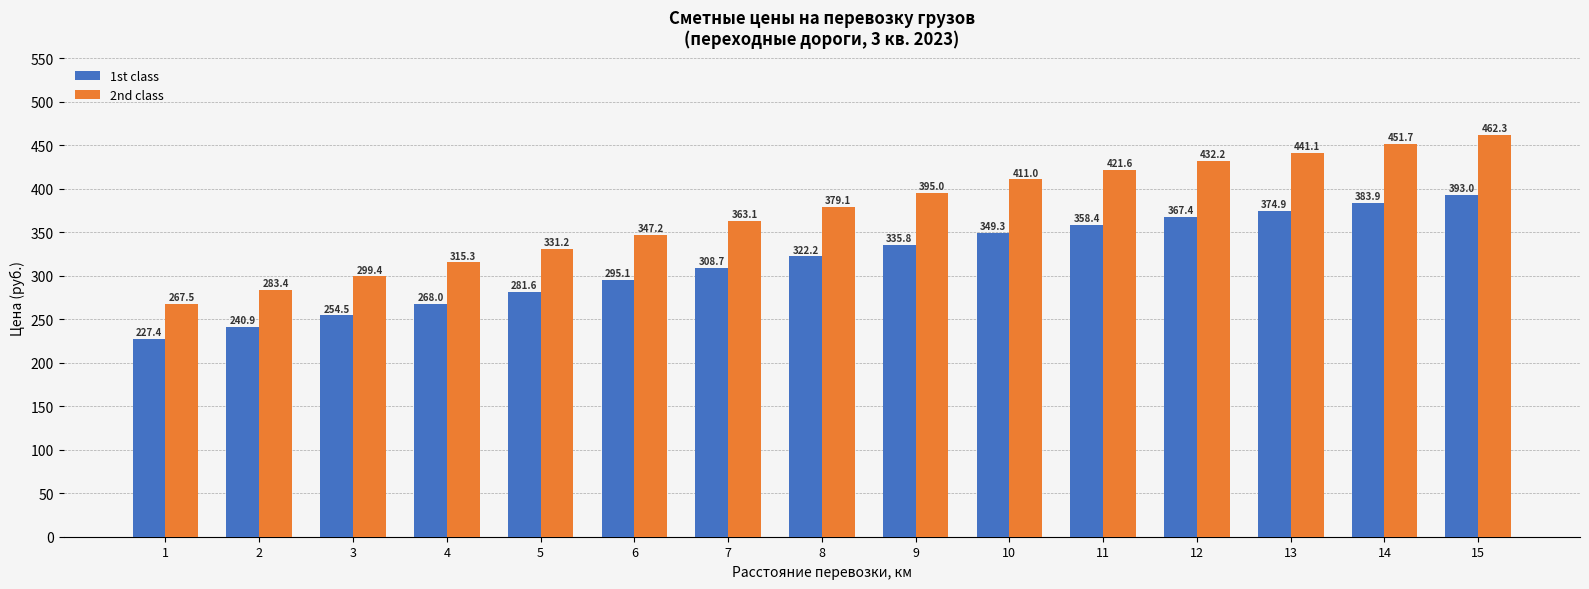

Between 7 and 15, which series saw the biggest shift?

2nd class